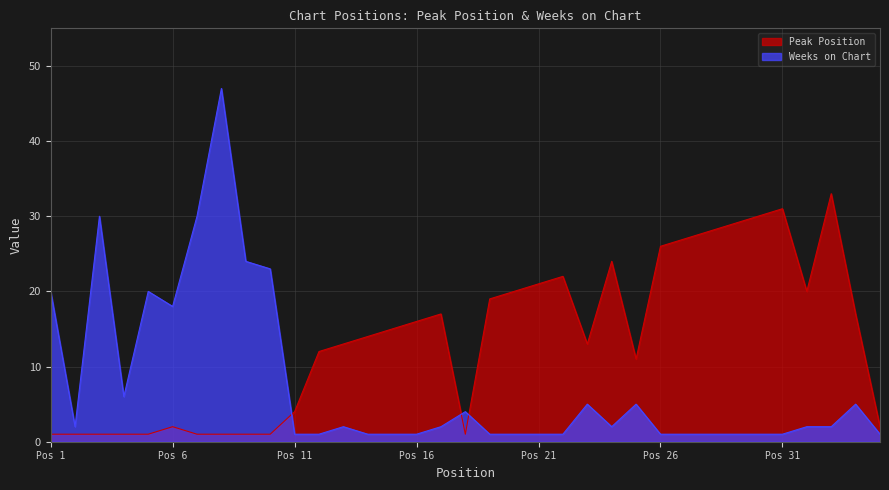

Rank the series by their average value, from lowest to highest.

Weeks on Chart, Peak Position